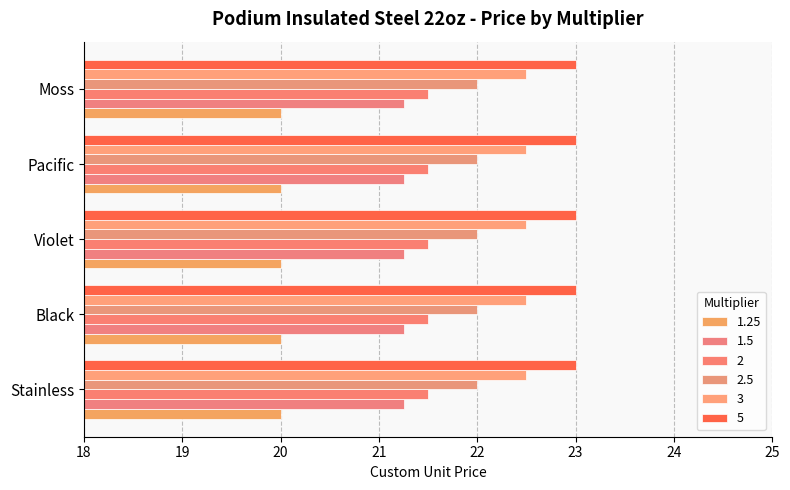

At Moss, list the series in order from smallest to largest.

1.25, 1.5, 2, 2.5, 3, 5